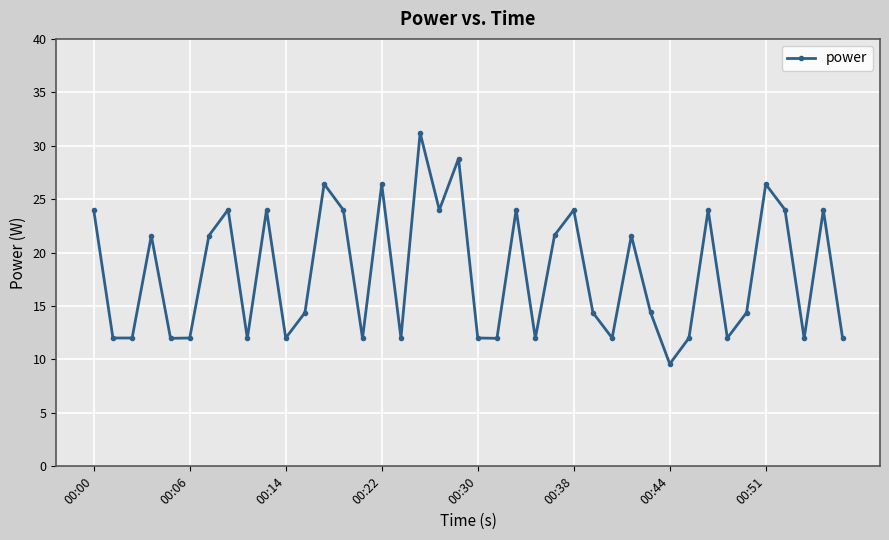

What is the greatest value displayed?

31.2